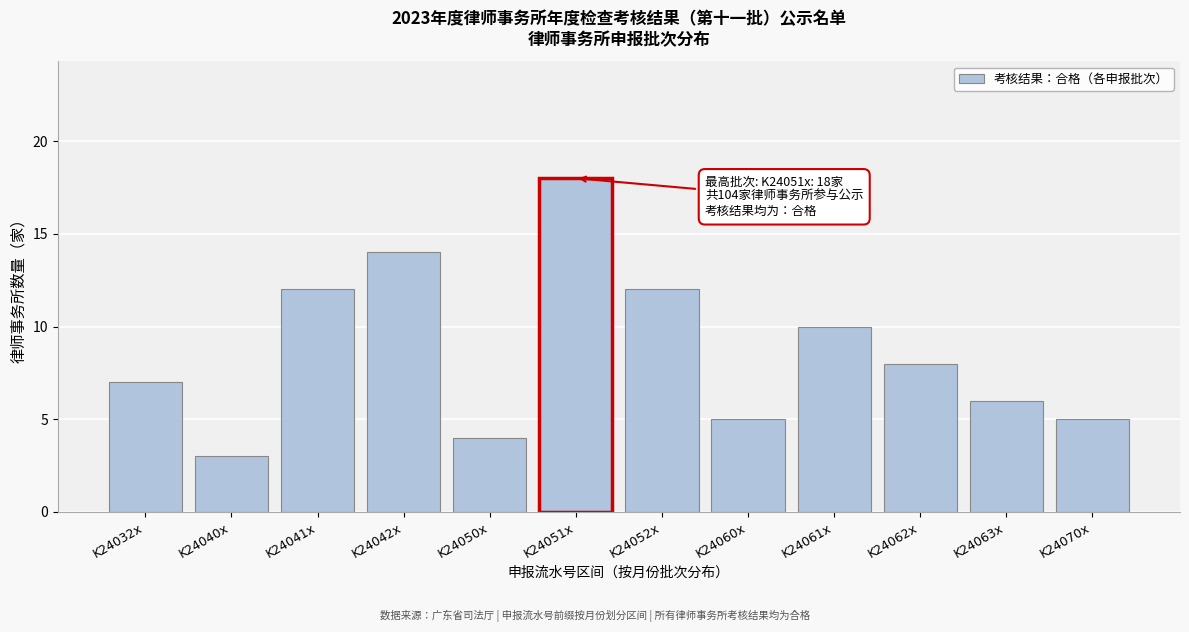

Reading left to right, transcribe all the data shown in this chart.

K24032x=7	K24040x=3	K24041x=12	K24042x=14	K24050x=4	K24051x=18	K24052x=12	K24060x=5	K24061x=10	K24062x=8	K24063x=6	K24070x=5